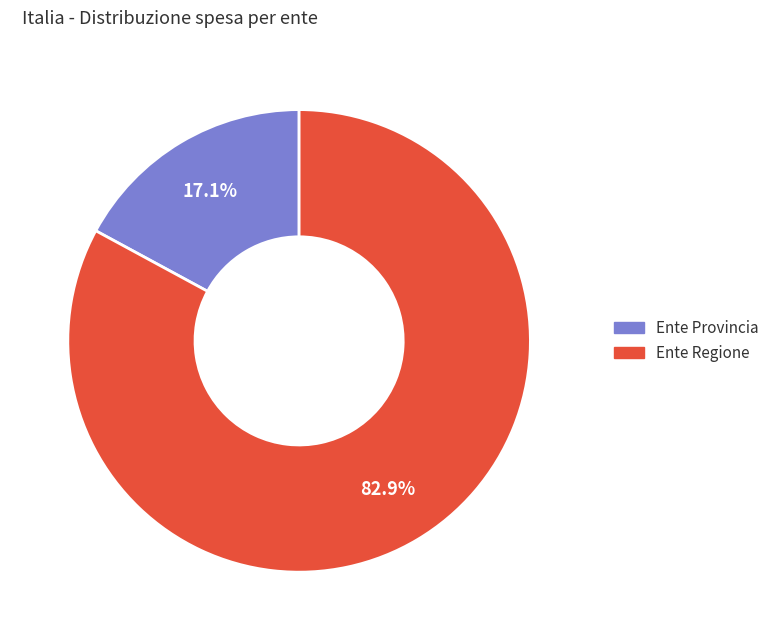

Which slice is the smallest?

Ente Provincia